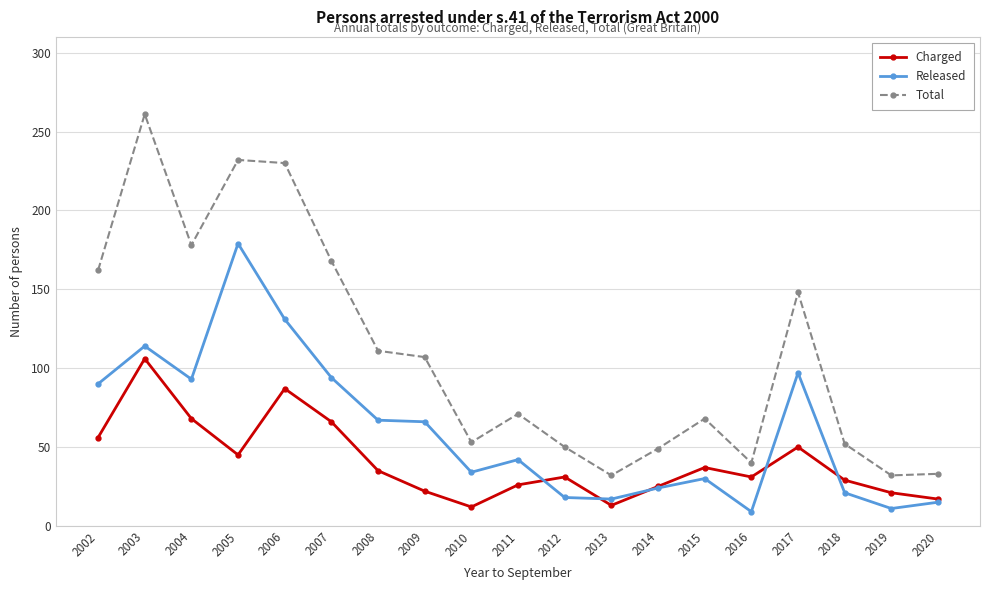

What is the smallest value displayed?

9